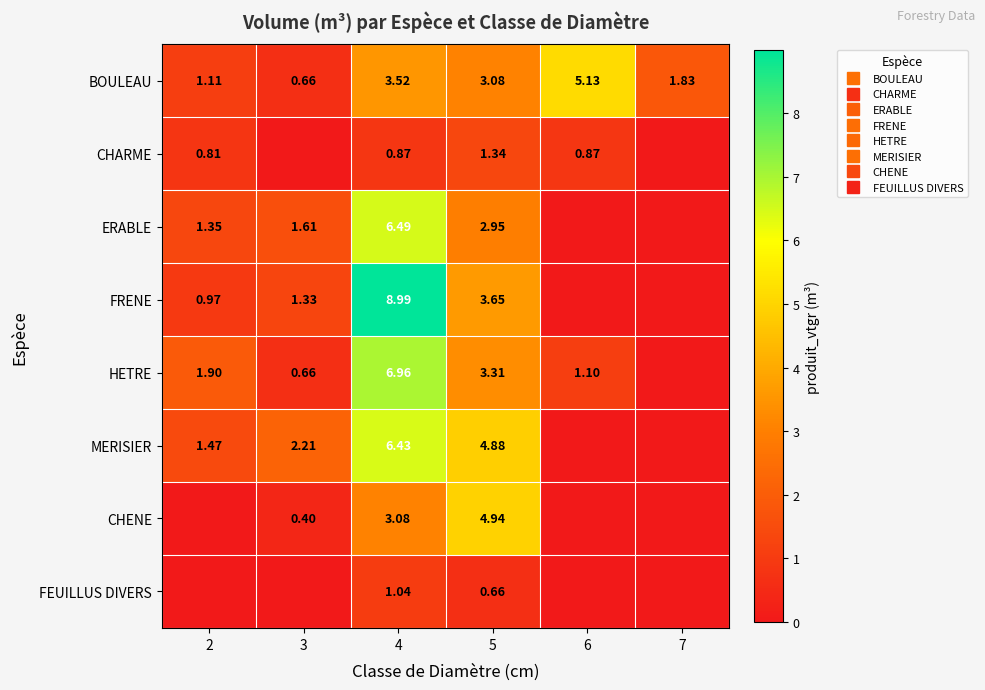

What is the difference between the CHENE values at 3 and 5?

4.5